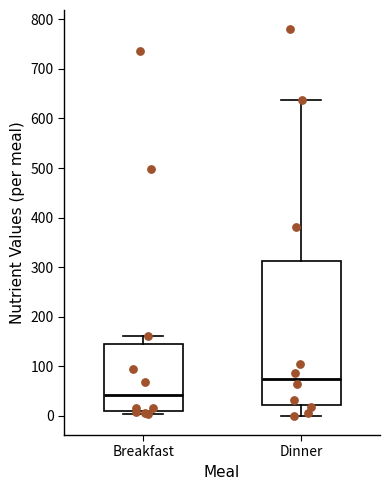

Reading left to right, transcribe this box plot: for each box, give where its median line is, the range the box spans, and where its two whiskers end, as read against the y-axis. The values are not printed on the chart, so give them approximately, as read against the axis.

Breakfast: median 40, box 10 to 140, whiskers 0 to 160
Dinner: median 70, box 20 to 310, whiskers 0 to 640